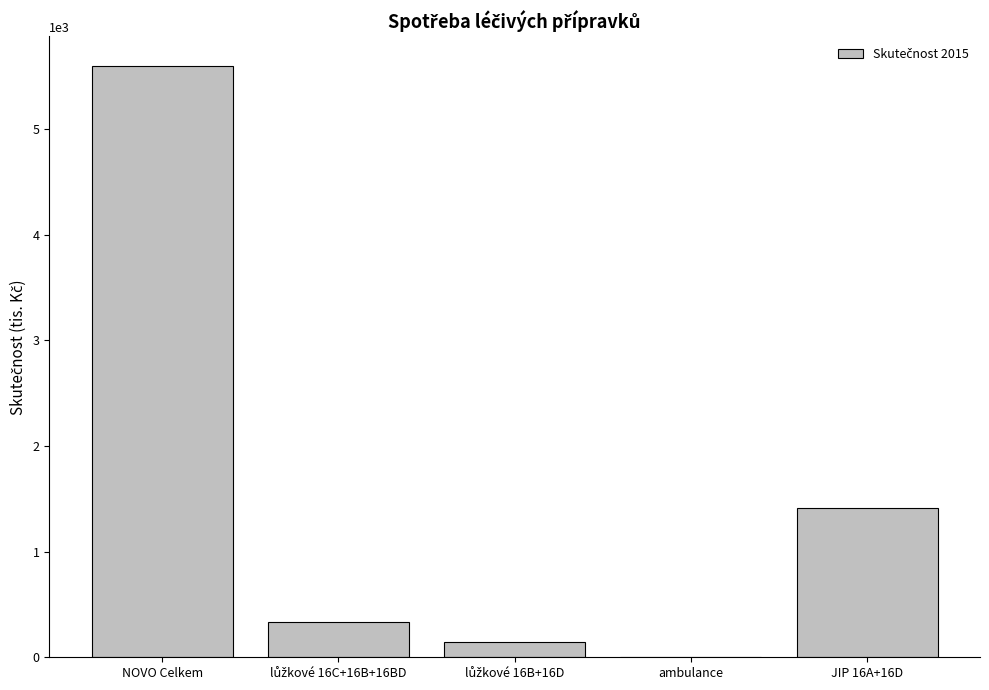

At which label is the value closest to 2799?

JIP 16A+16D